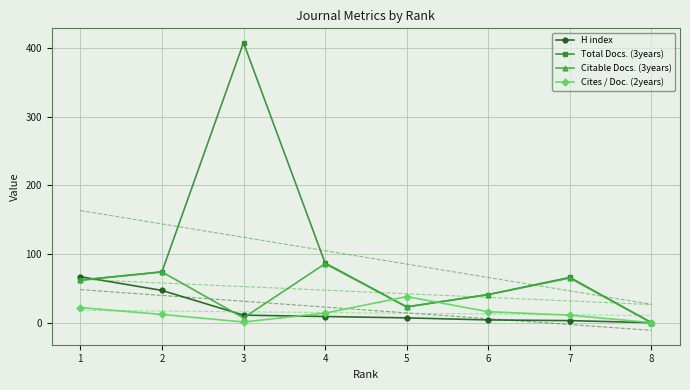

How many lines are shown in the chart?

4